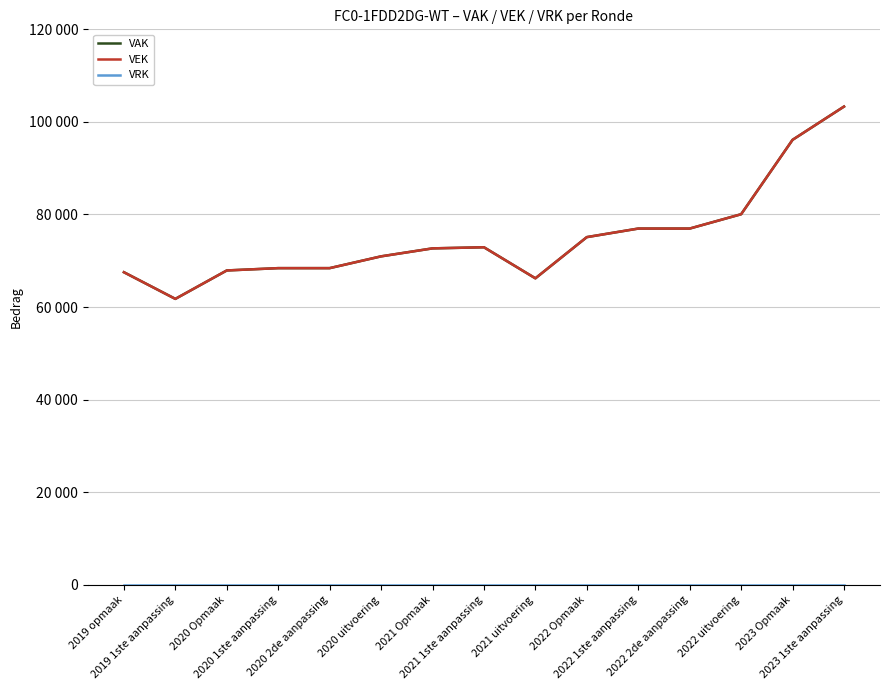

Is the value of VRK at 2022 1ste aanpassing greater than the value of VAK at 2023 Opmaak?

No